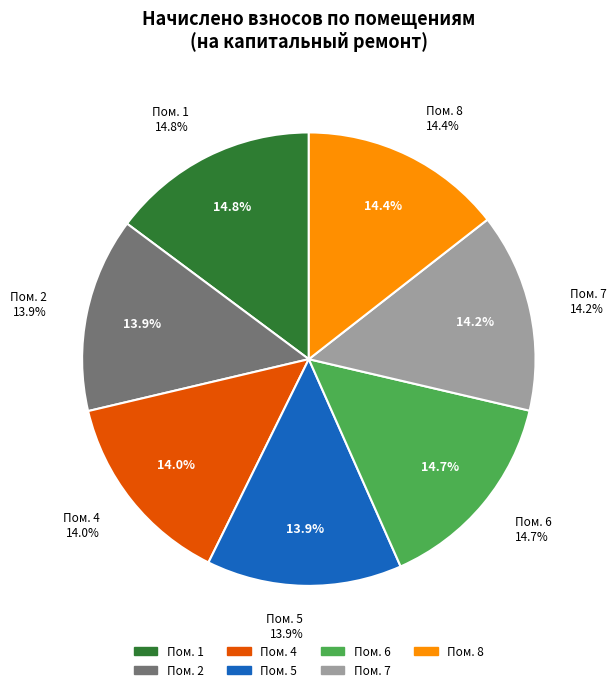

What is the smallest slice in the pie chart?

2